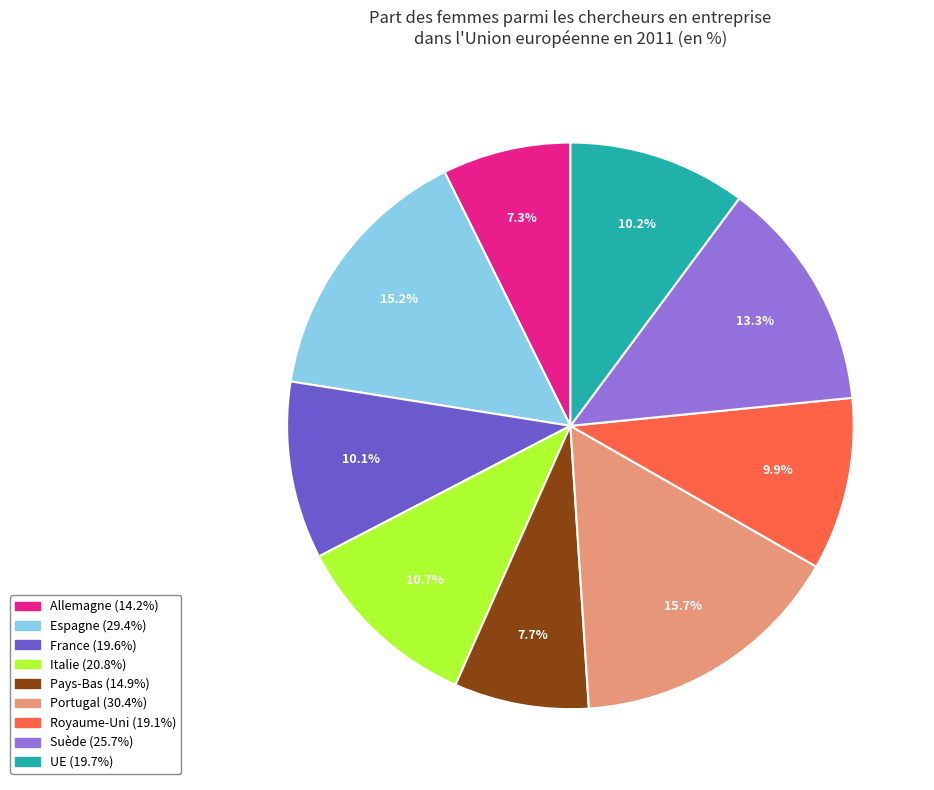

Which slice is the largest?

Portugal